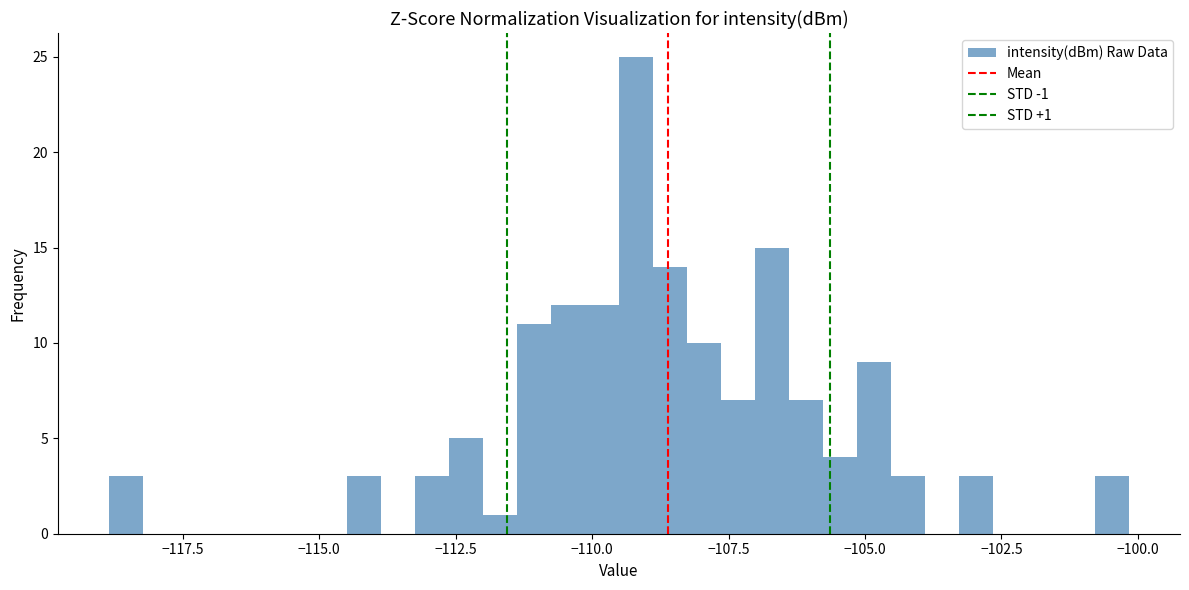

Read against the x-axis, roughly where is the centre of the tallest bar?

-109.0